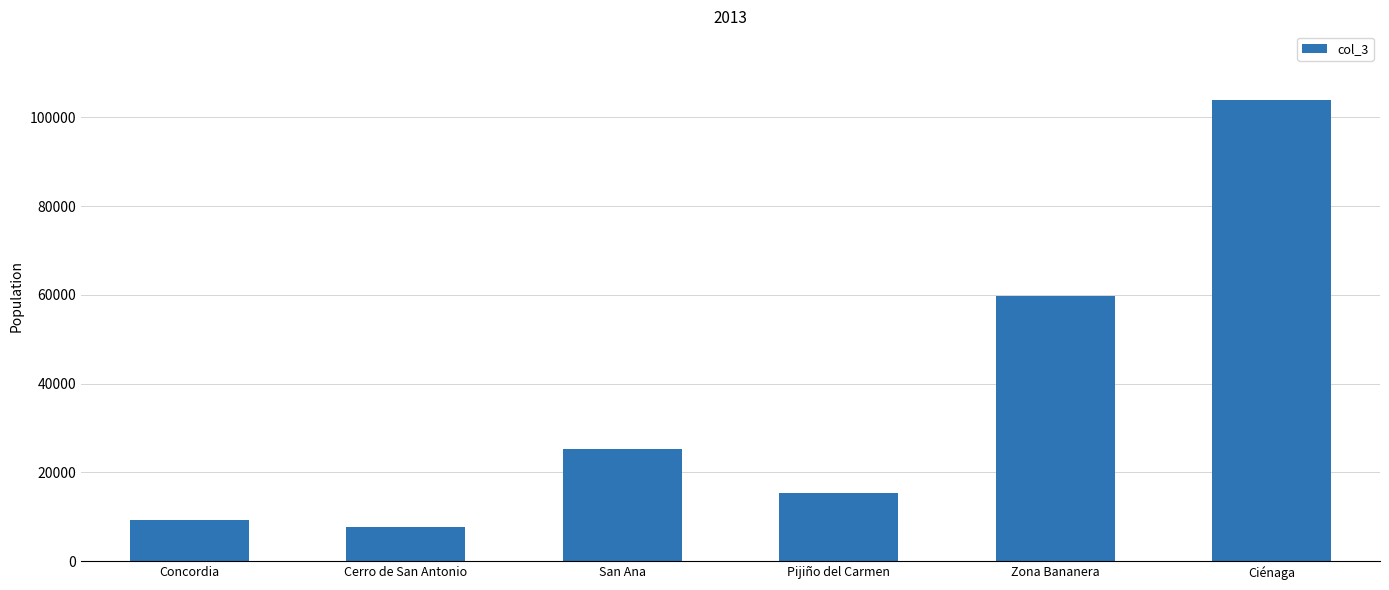

At which category does the chart reach its minimum across all series?

Cerro de San Antonio